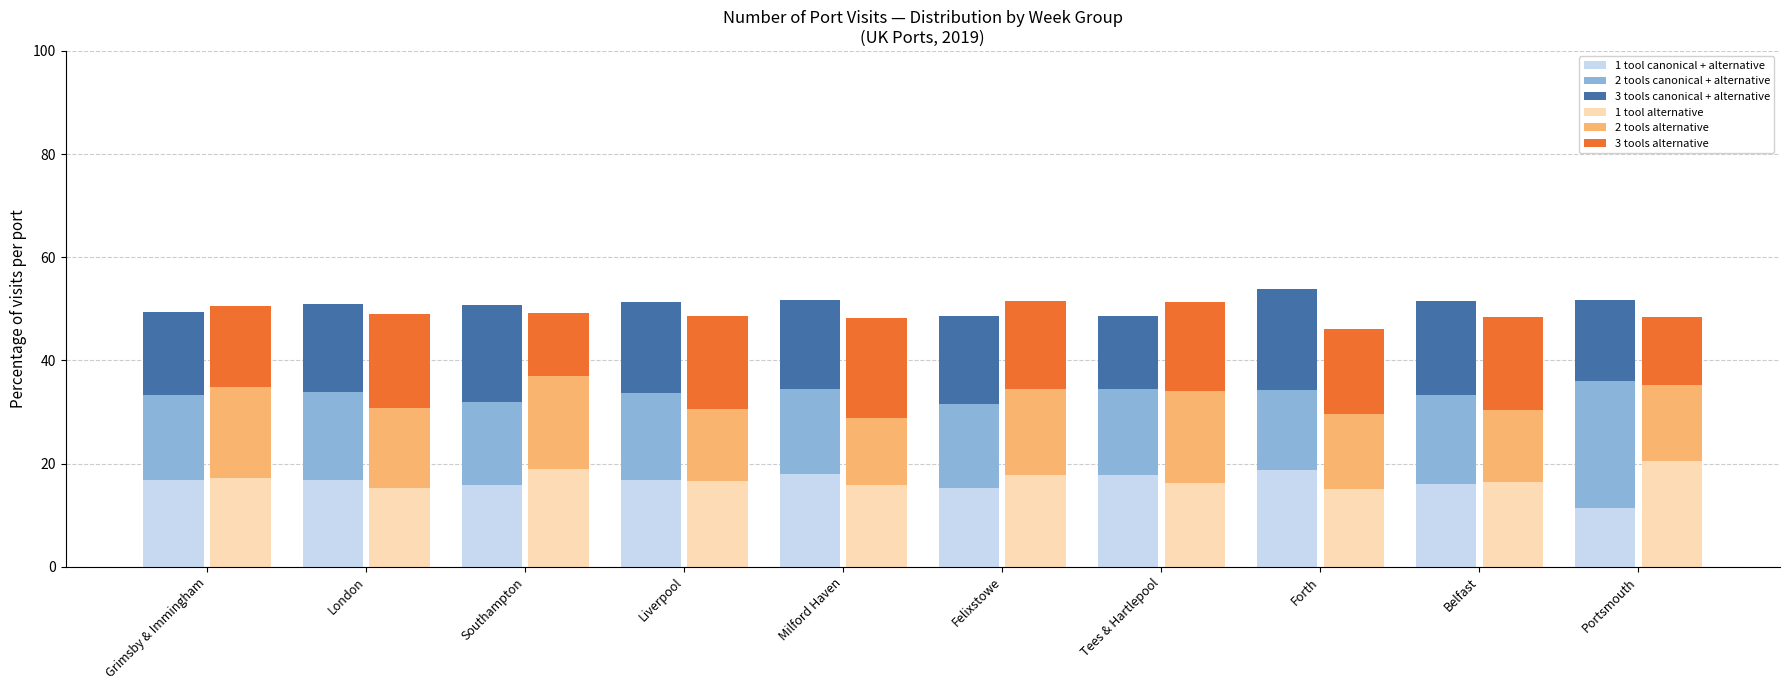

What is the minimum value shown in the chart?

11.5